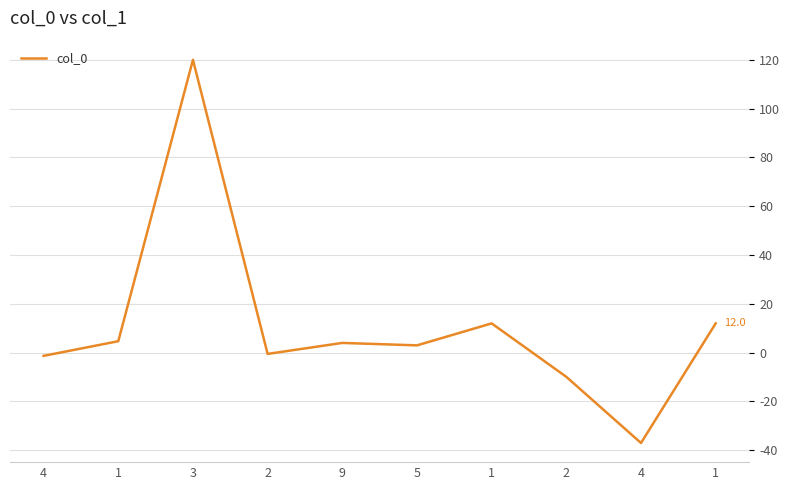

Does the chart have visible grid lines?

Yes